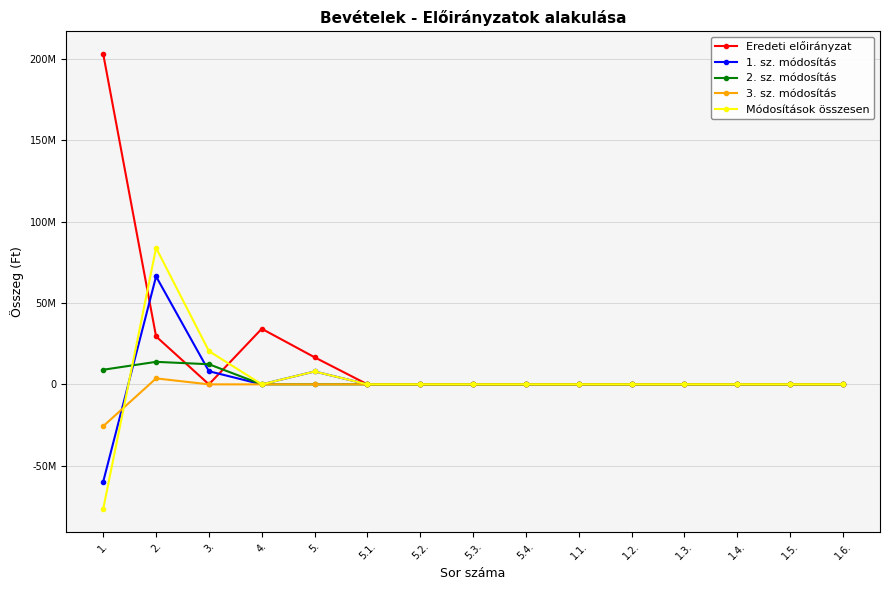

Is this an area chart (filled region under the line)?

No